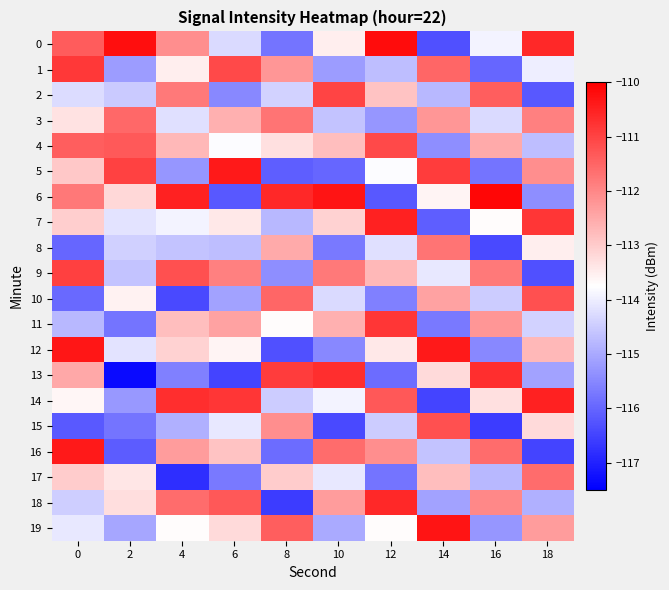

What is the minimum value shown in the chart?

-117.4